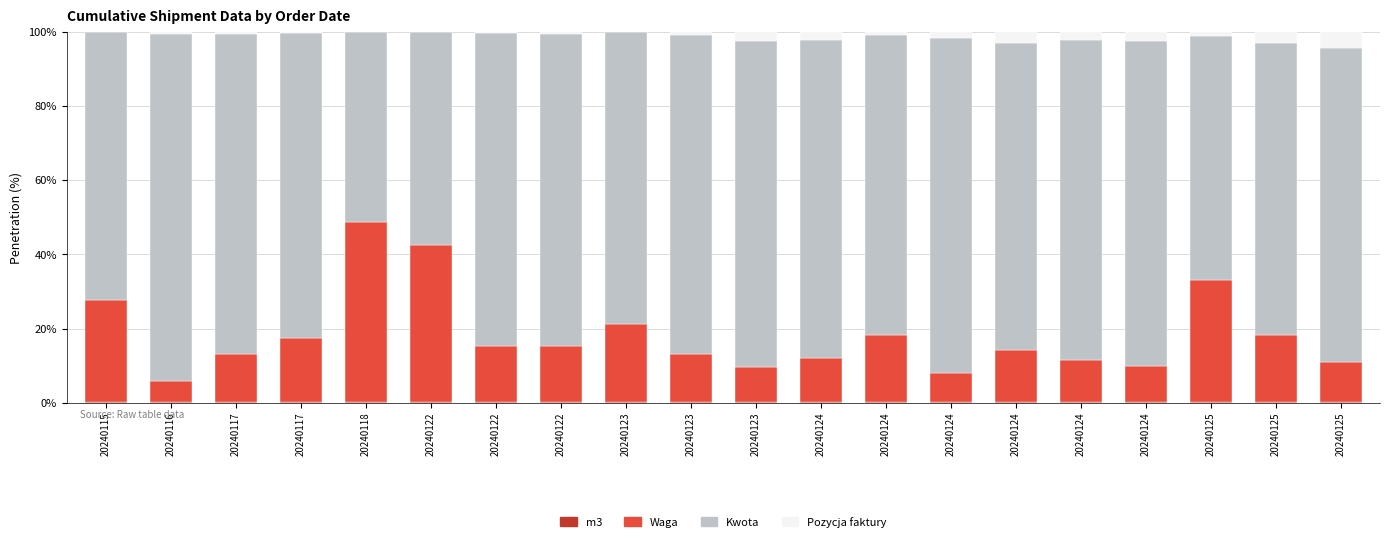

Does the chart contain stacked bars?

Yes